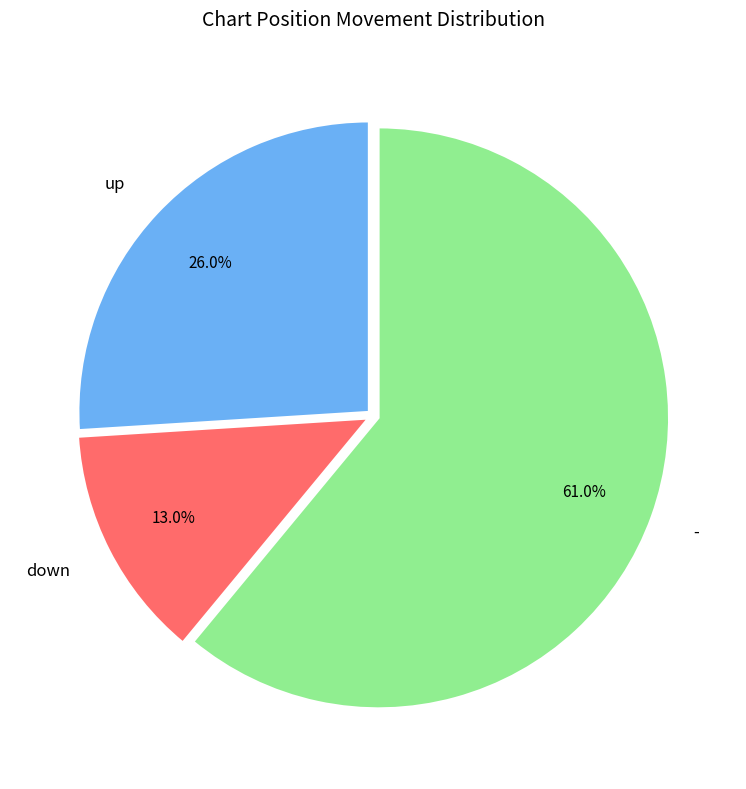

True or false: - accounts for 67% of the total.

False